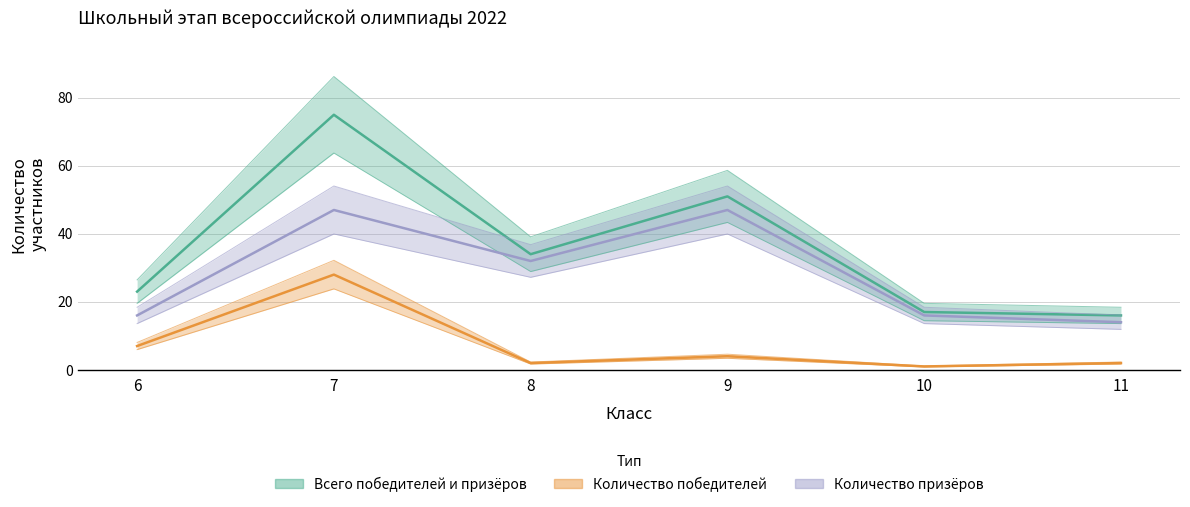

At 9, list the series in order from smallest to largest.

Количество победителей, Количество призёров, Всего победителей и призёров